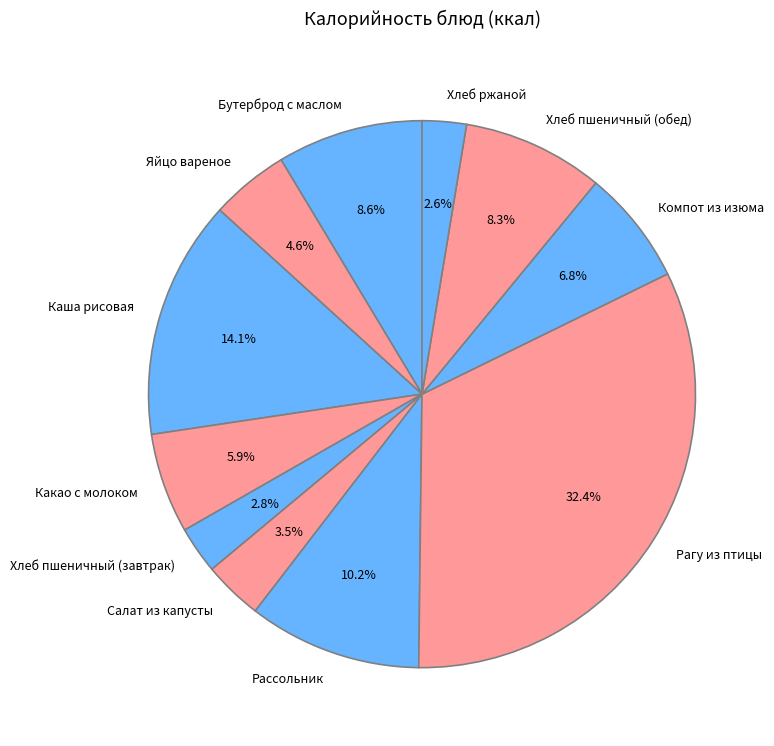

What is the total percentage of Каша рисовая and Салат из капусты?

17.6%